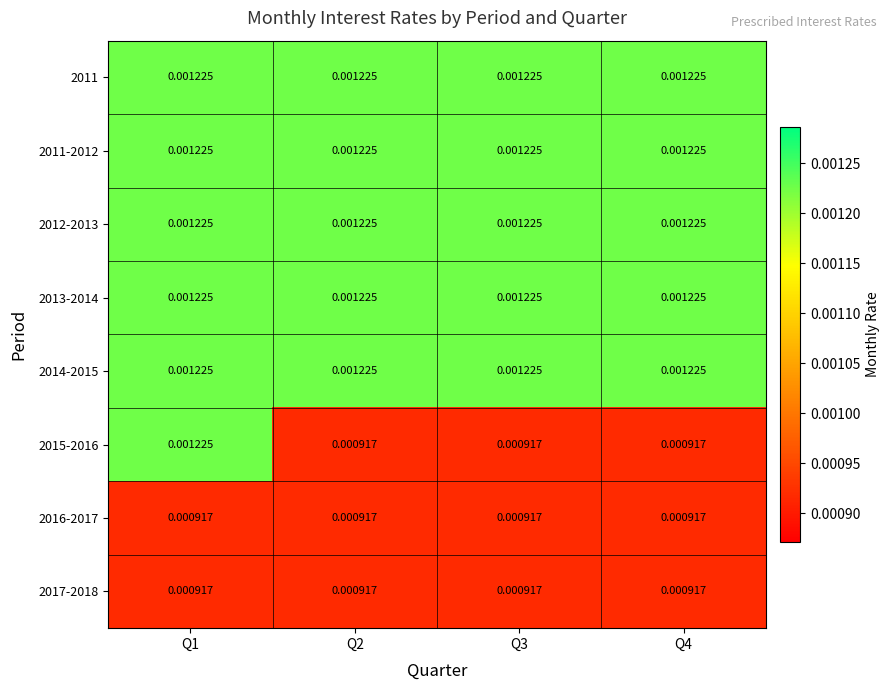

How many distinct data groups are displayed?

8